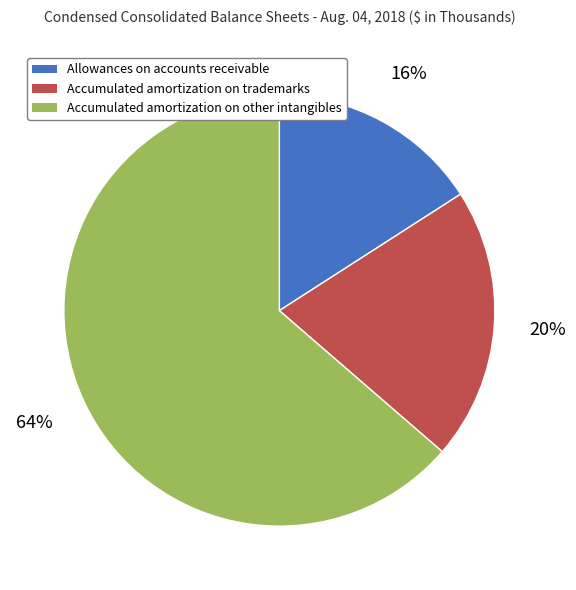

To the nearest percent, what portion does Allowances on accounts receivable represent?

16%